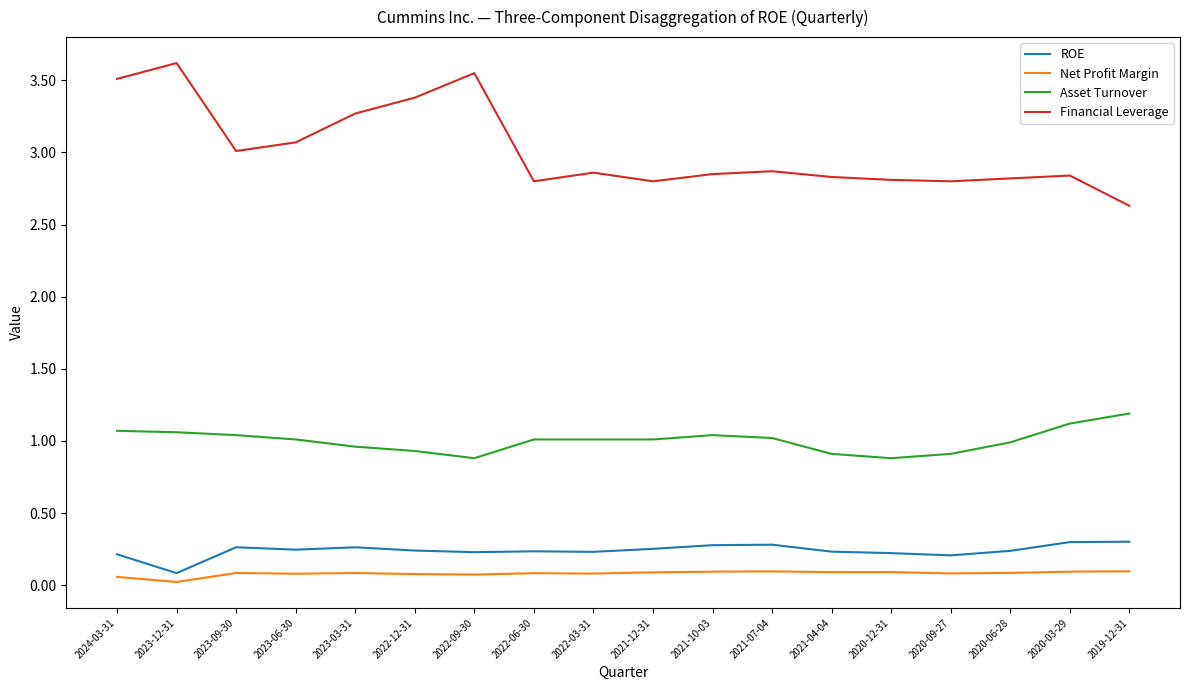

What are all the series names shown in the legend?

ROE, Net Profit Margin, Asset Turnover, Financial Leverage